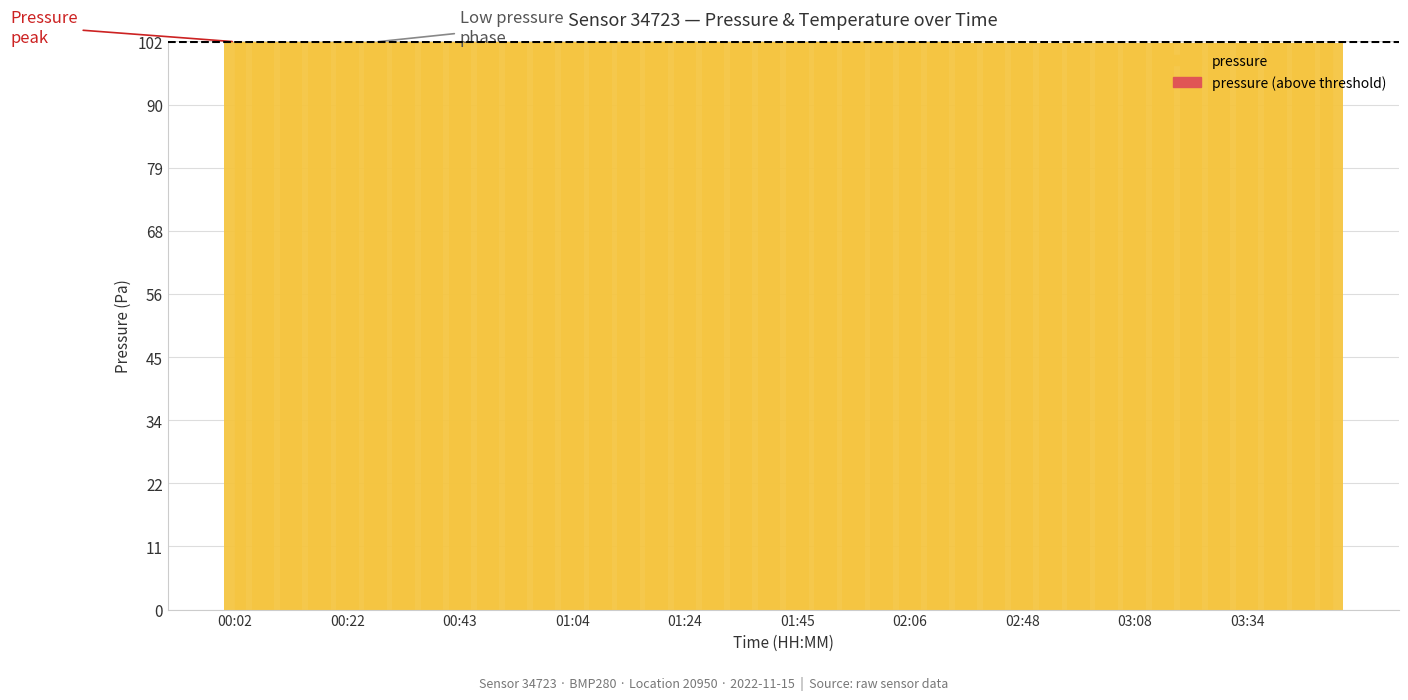

How many data points are above 0?

17